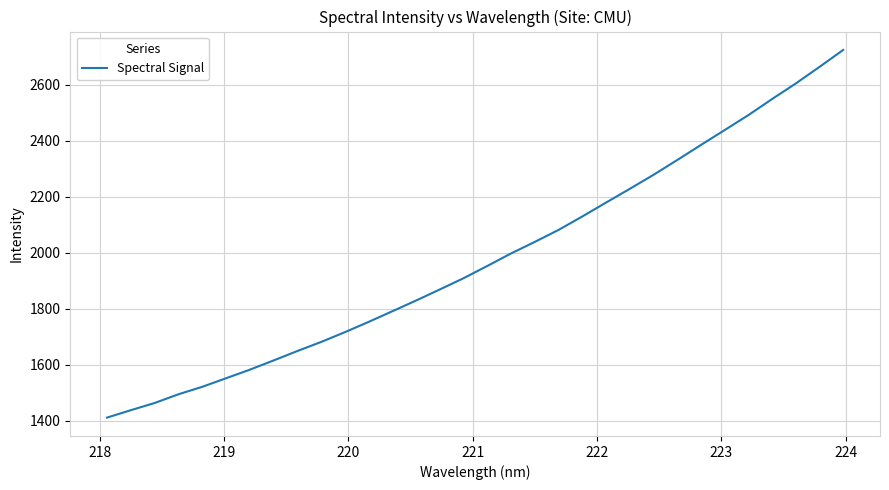

What is the difference between the maximum and minimum values?

1314.2